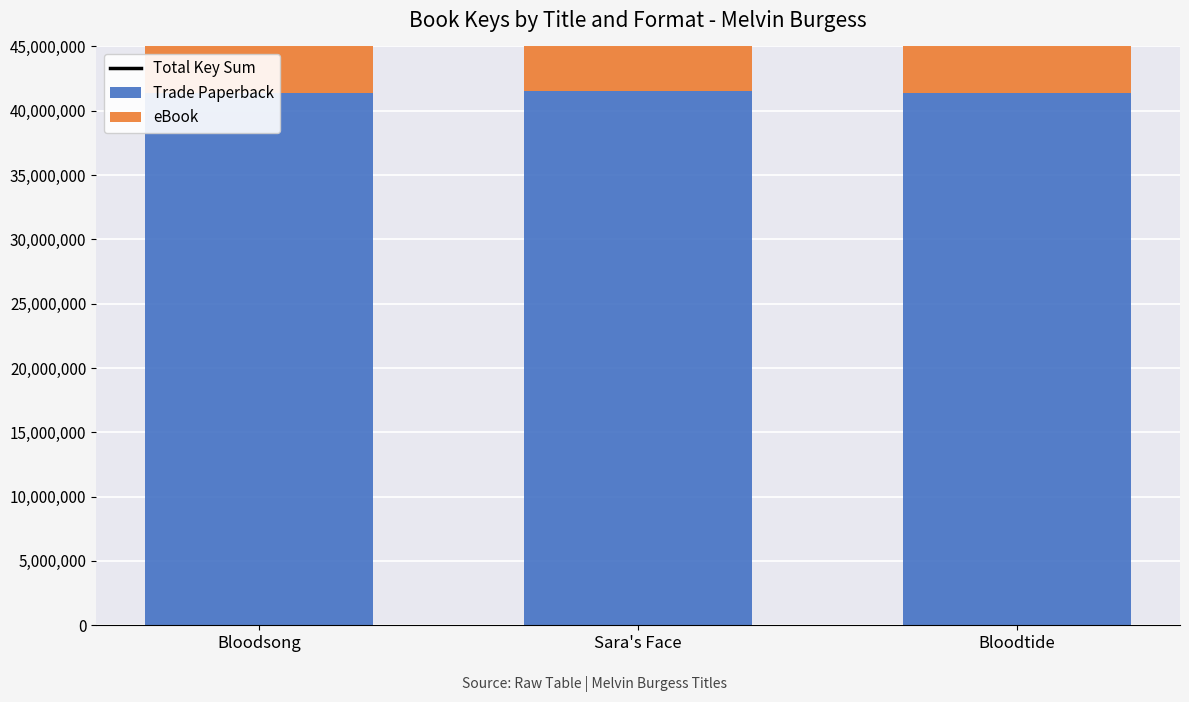

What is the lowest value of the Total Key Sum series?

82800624